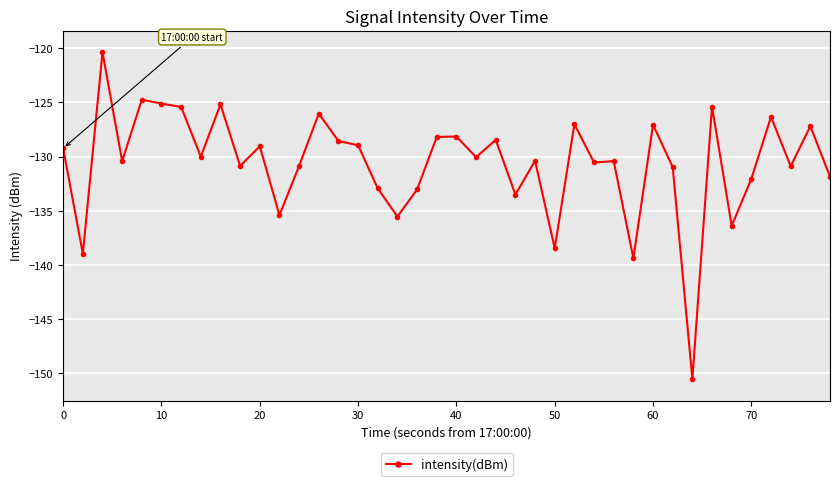

What is the smallest value displayed?

-150.6